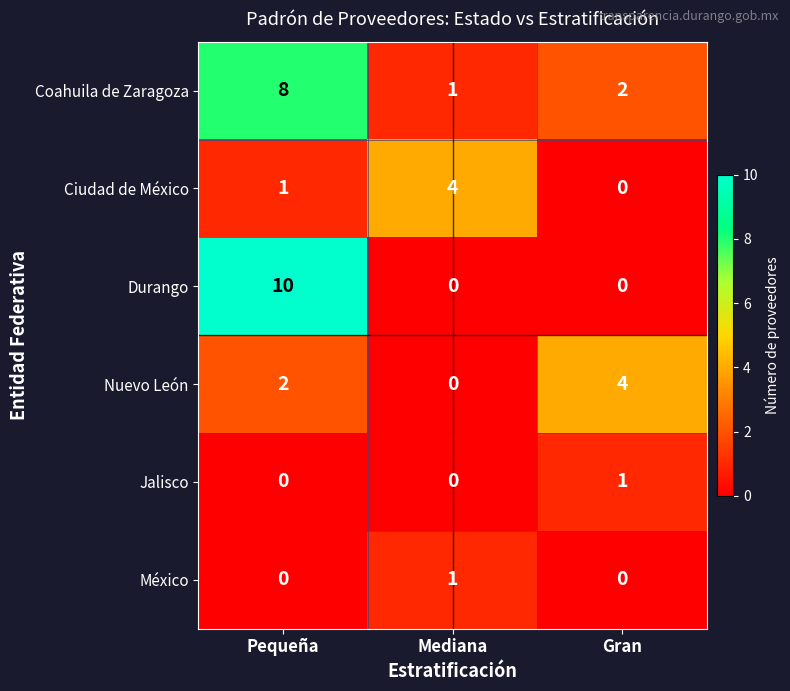

Rank the categories by Ciudad de México value from highest to lowest.

Mediana, Pequeña, Gran